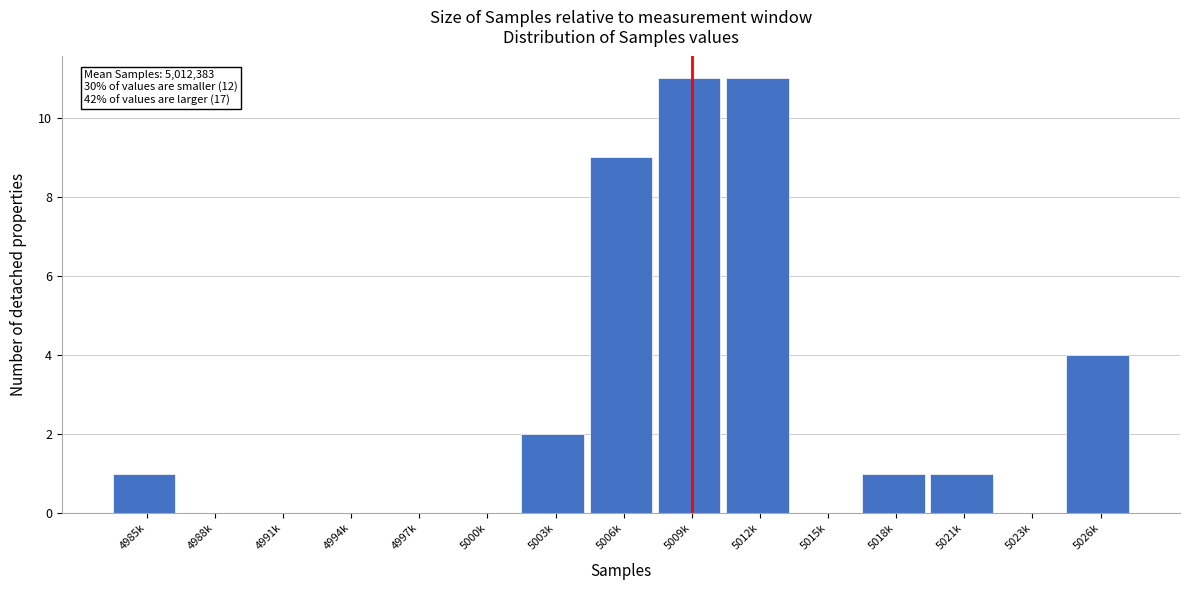

Reading left to right, list all the values displayed in this chart.

4985k=1	4988k=0	4991k=0	4994k=0	4997k=0	5000k=0	5003k=2	5006k=9	5009k=11	5012k=11	5015k=0	5018k=1	5021k=1	5023k=0	5026k=4